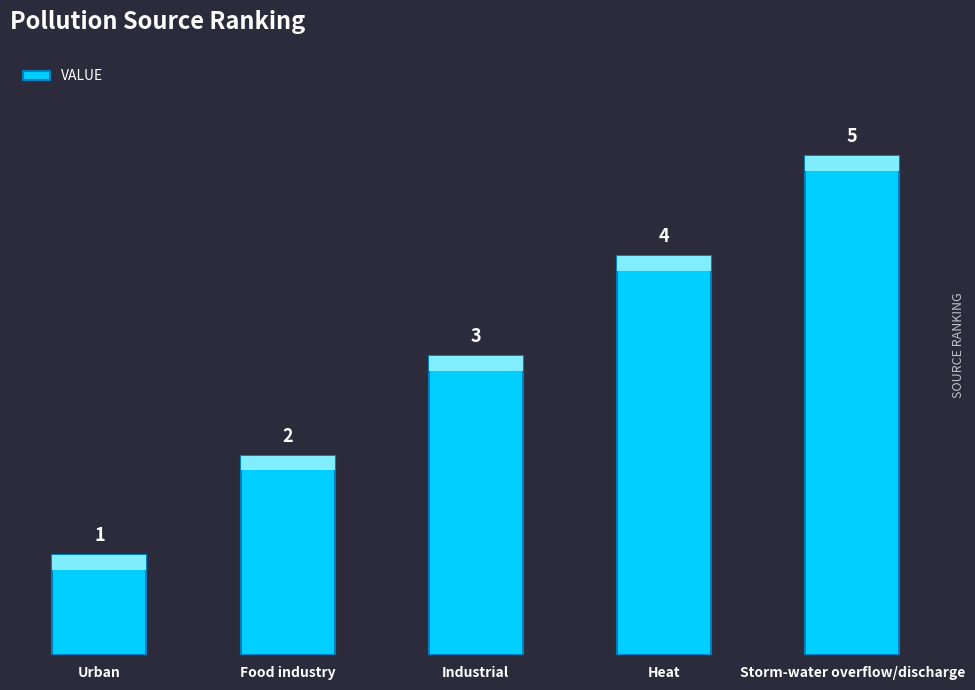

What is the difference between the maximum and second lowest values?

3